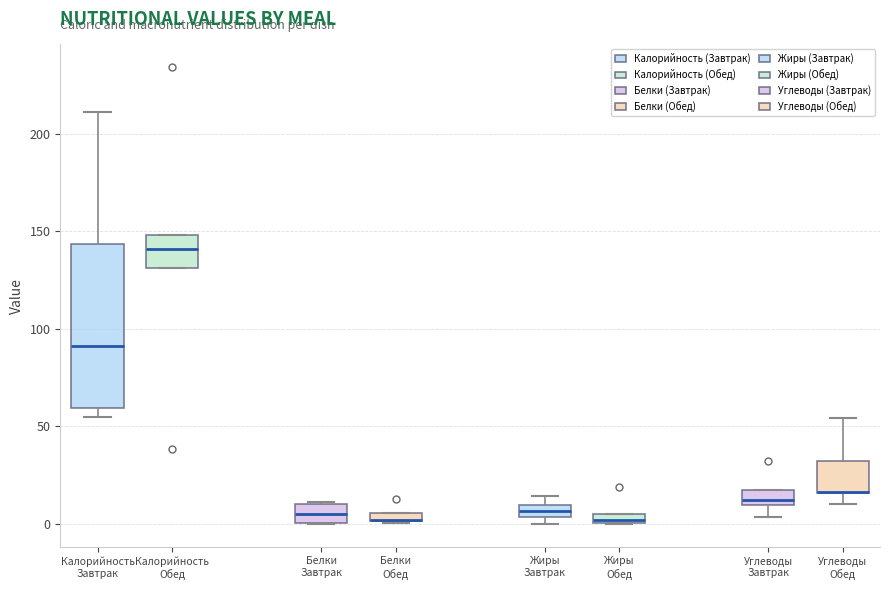

Which box is the tallest, from its lower edge to its upper edge?

Калорийность Завтрак